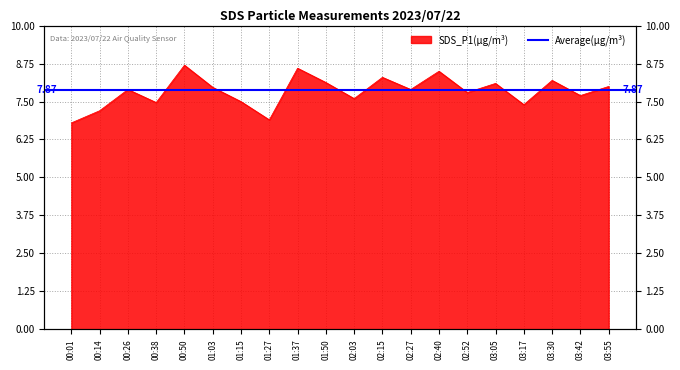

What is the label of the 15th point from the right?

01:03